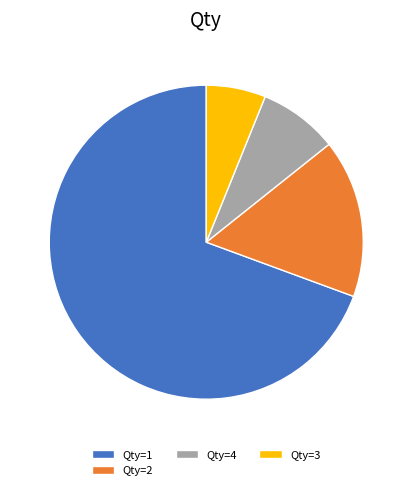

Rank the categories by value from highest to lowest.

Qty=1, Qty=2, Qty=4, Qty=3